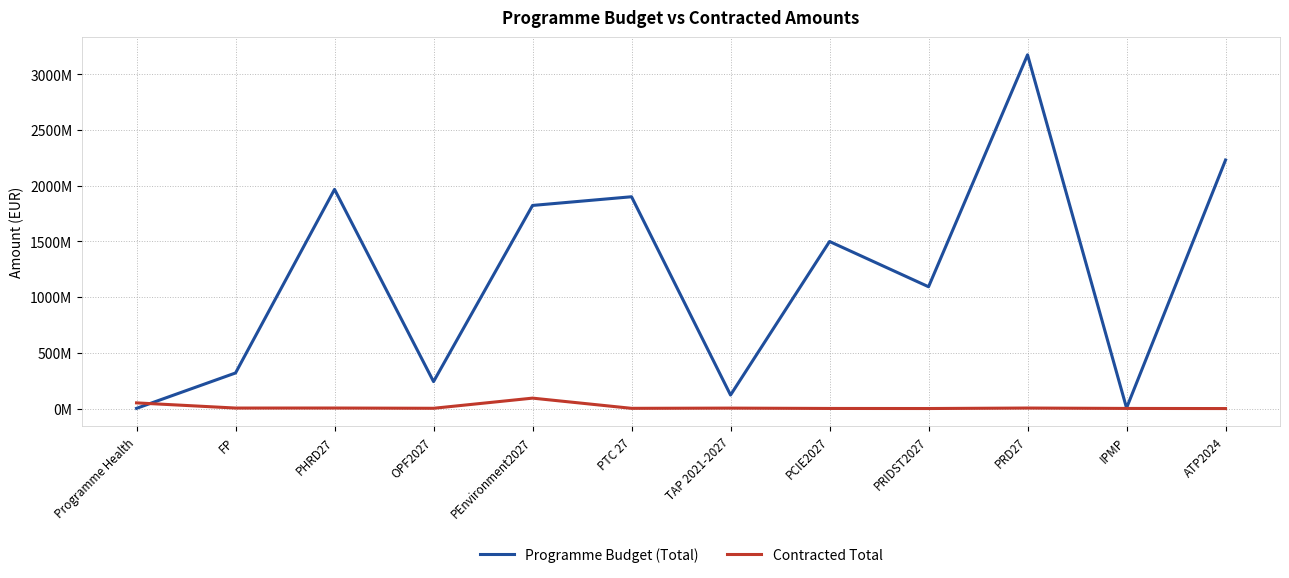

Between FP and OPF2027, which series saw the biggest shift?

Programme Budget (Total)